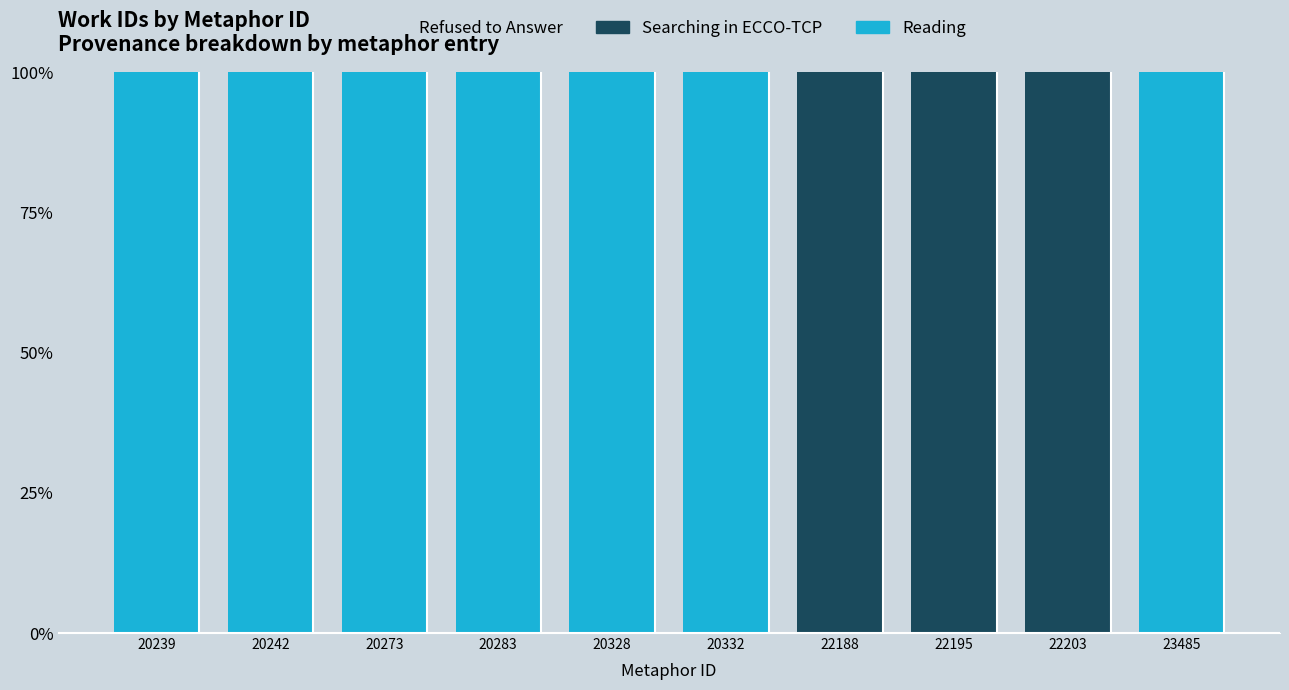

What is the average value of the Reading series?

70